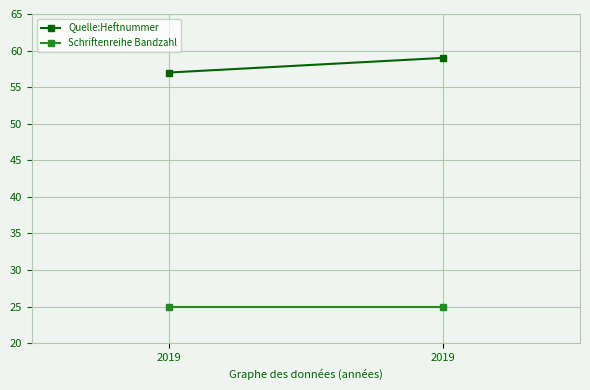

What is the approximate value of Quelle:Heftnummer at 2019?

57